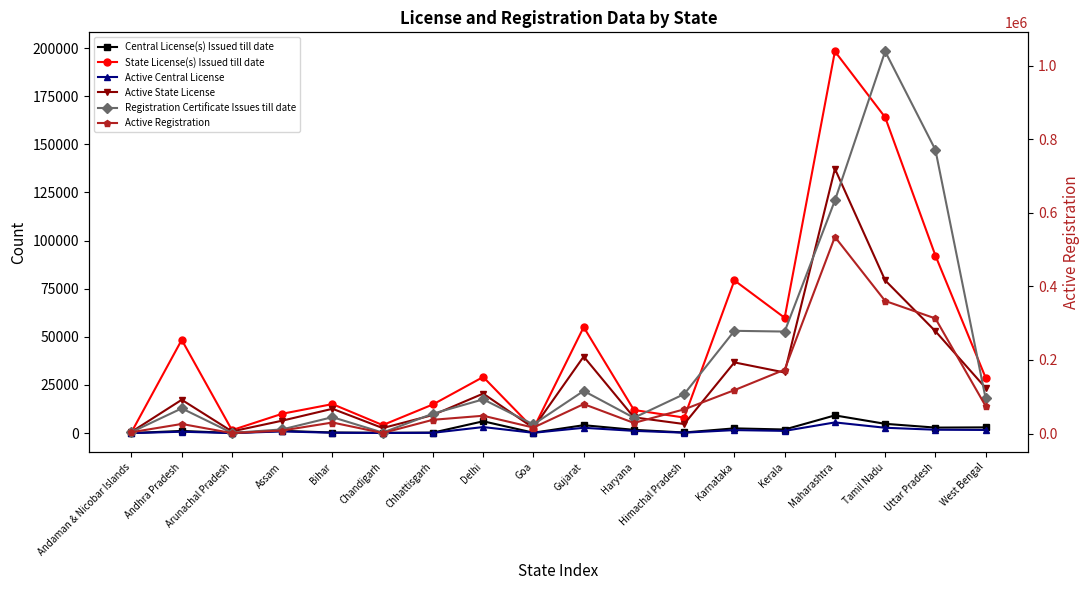

Which series has the widest spread of values?

Registration Certificate Issues till date